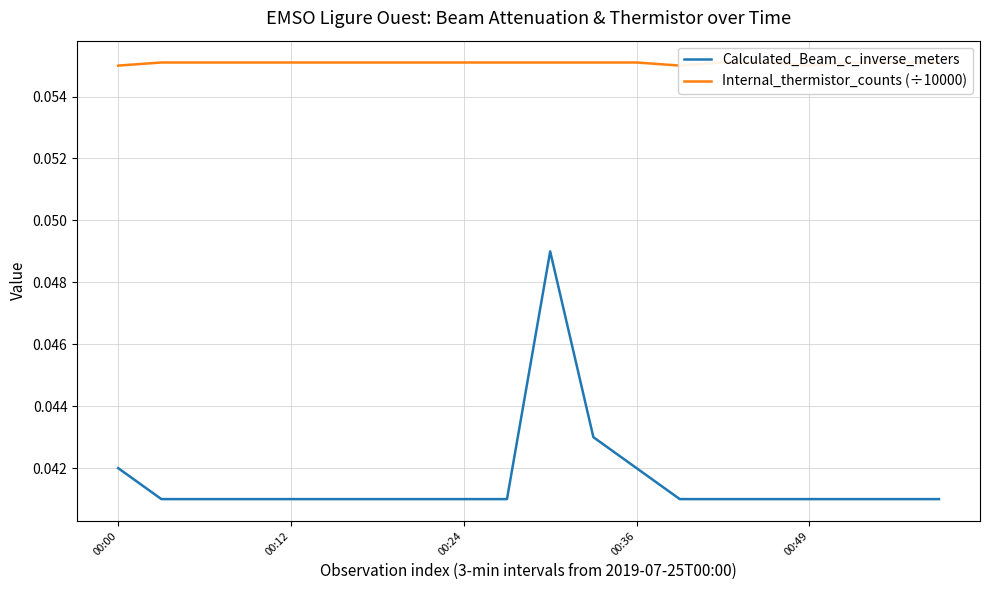

How many lines are shown in the chart?

2